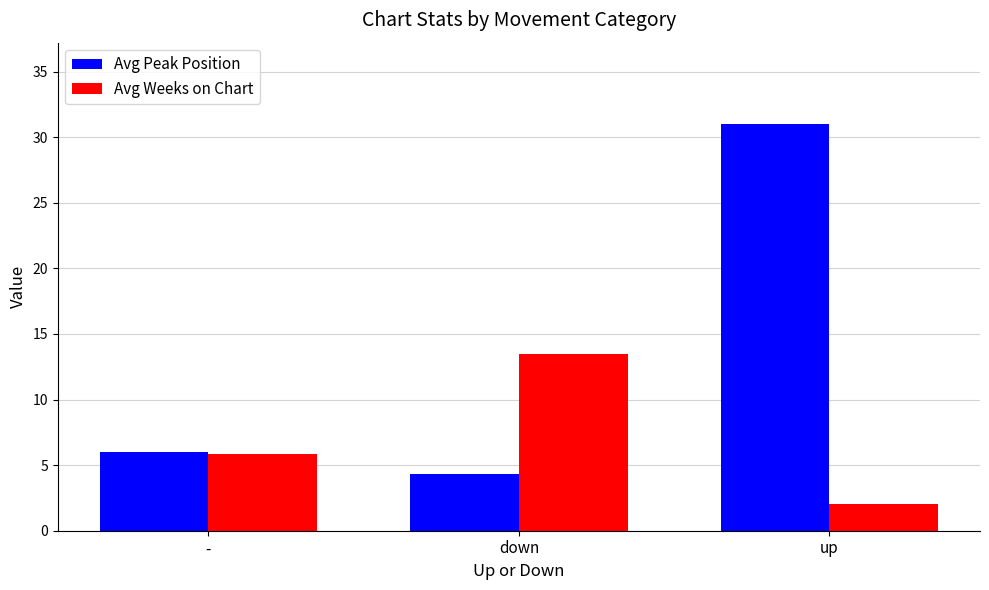

Between - and down, which series saw the biggest shift?

Avg Weeks on Chart